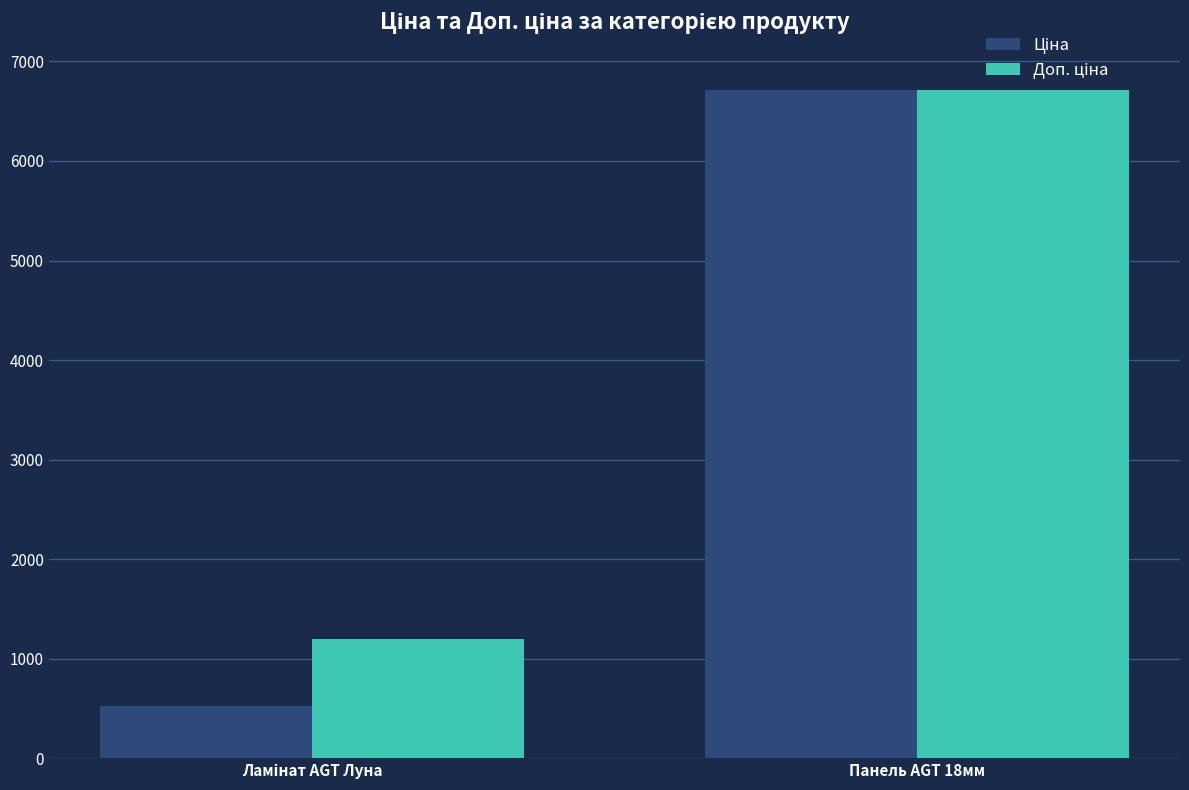

What is the smallest value displayed?

522.2